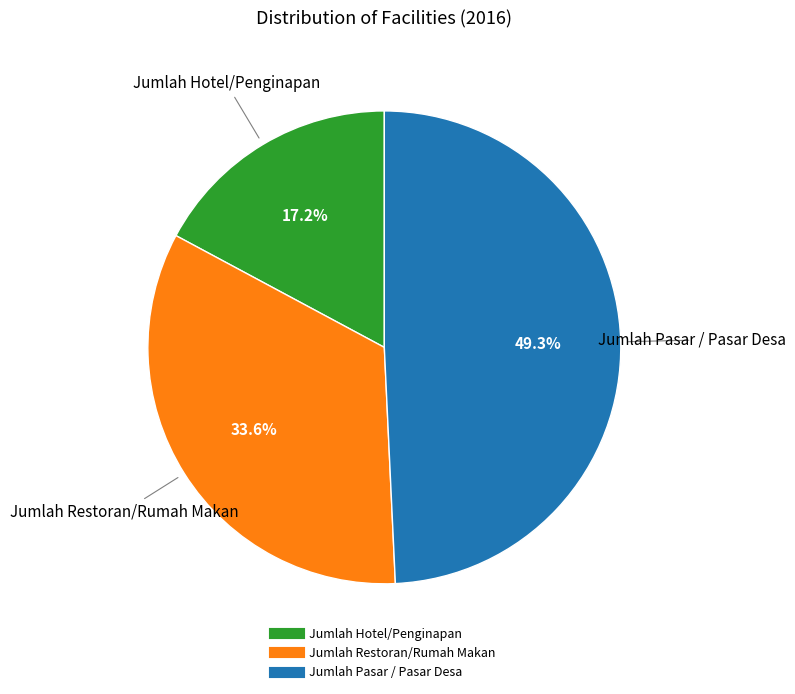

Rank the categories by value from highest to lowest.

Jumlah Pasar / Pasar Desa, Jumlah Restoran/Rumah Makan, Jumlah Hotel/Penginapan